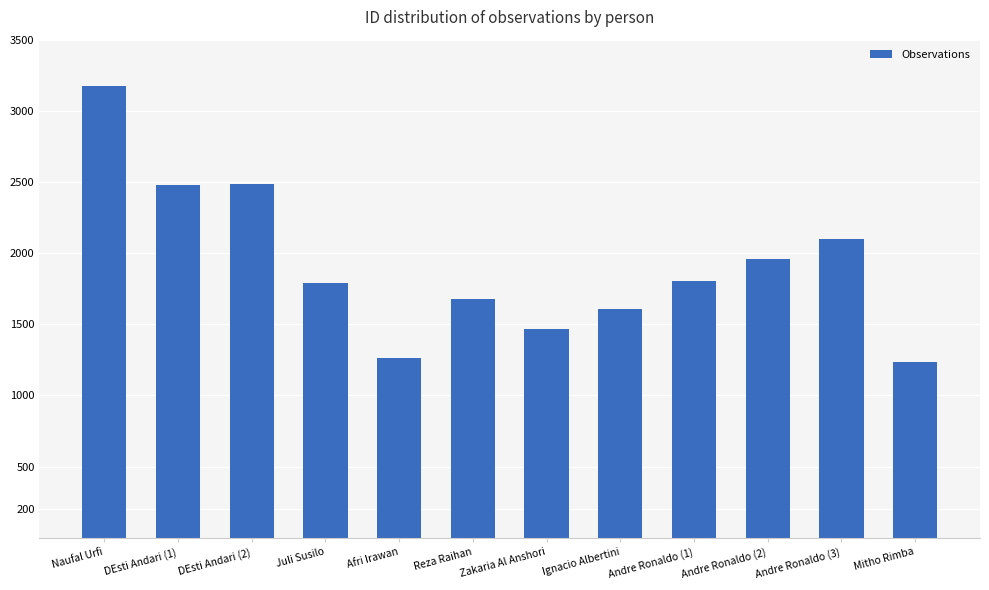

Between Reza Raihan and Zakaria Al Anshori, which is larger?

Reza Raihan